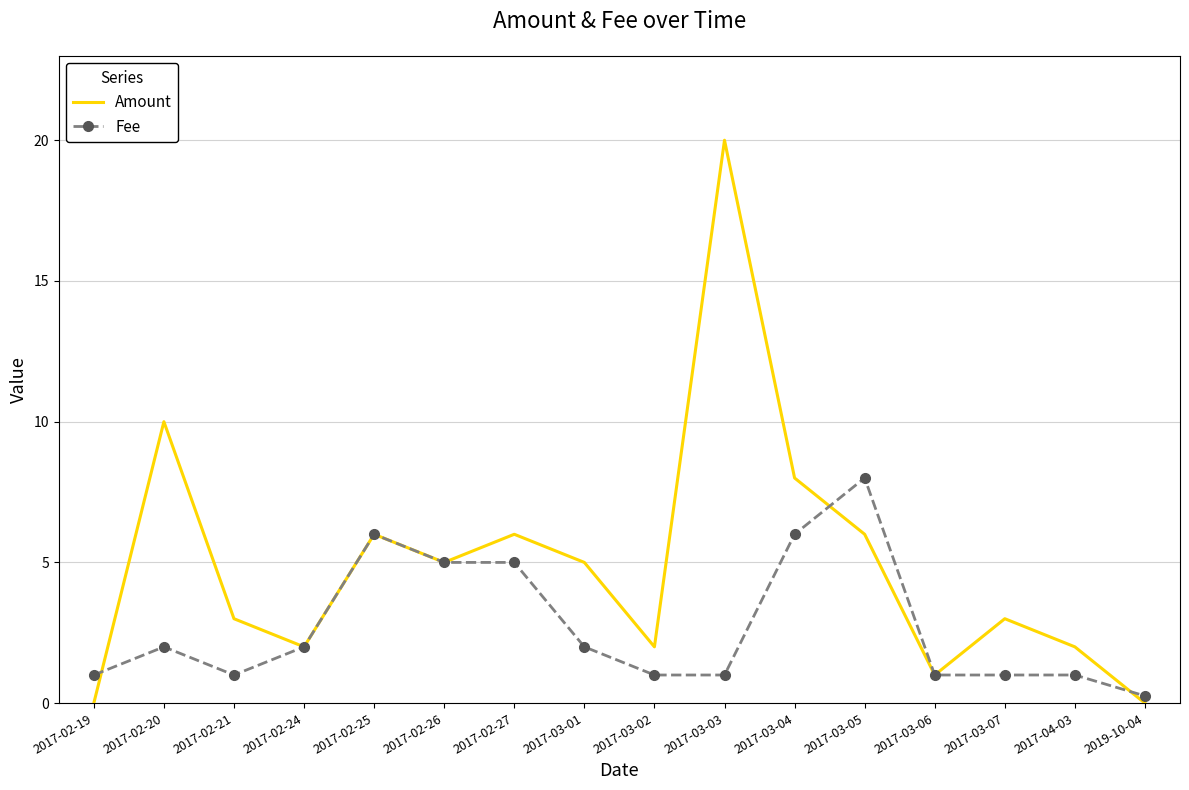

Rank the series by their average value, from highest to lowest.

Amount, Fee